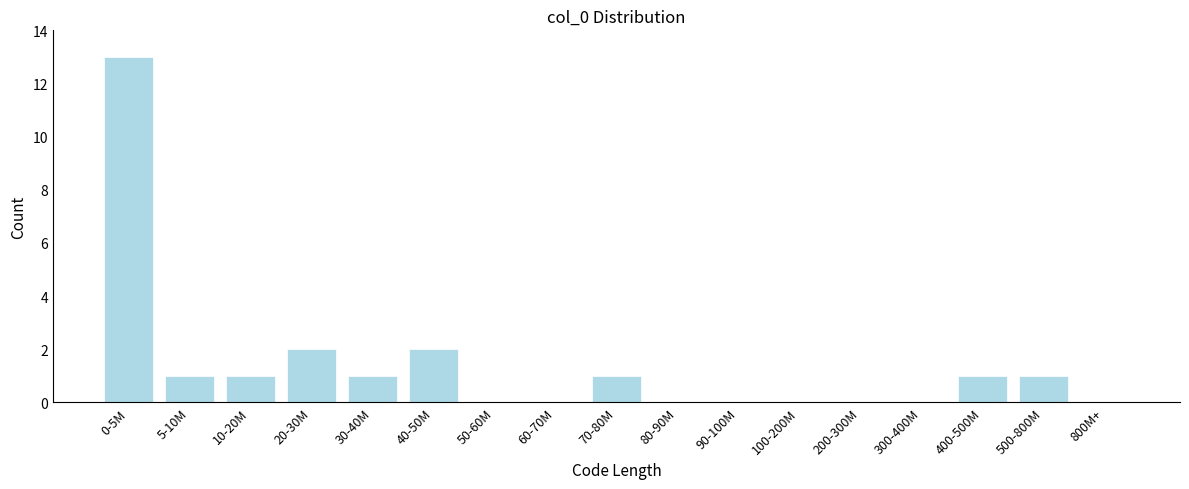

Reading right to left, what are all the values shown in this chart?

800M+=0	500-800M=1	400-500M=1	300-400M=0	200-300M=0	100-200M=0	90-100M=0	80-90M=0	70-80M=1	60-70M=0	50-60M=0	40-50M=2	30-40M=1	20-30M=2	10-20M=1	5-10M=1	0-5M=13